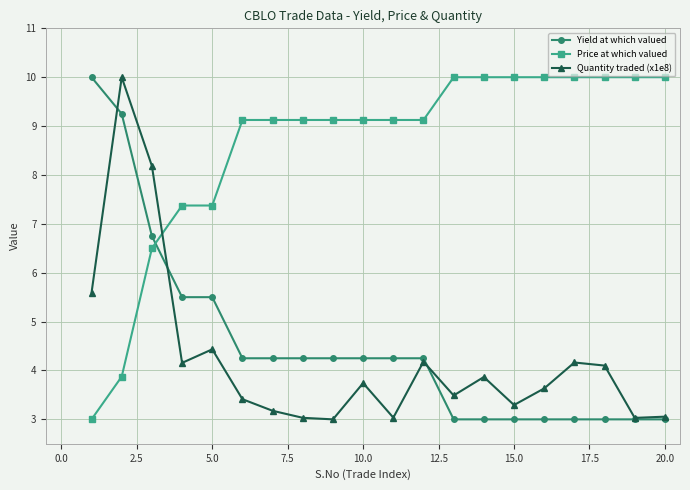

Which series has the largest total across all categories?

Price at which valued